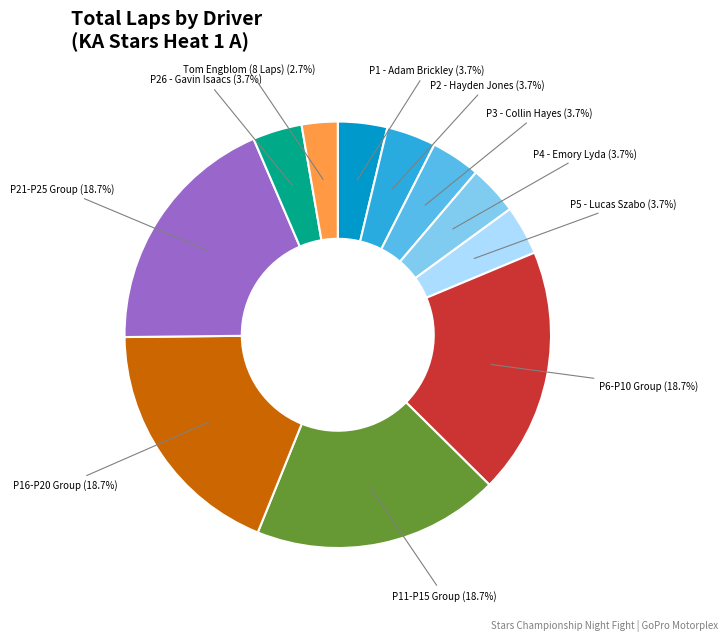

Does any single category account for the majority?

No